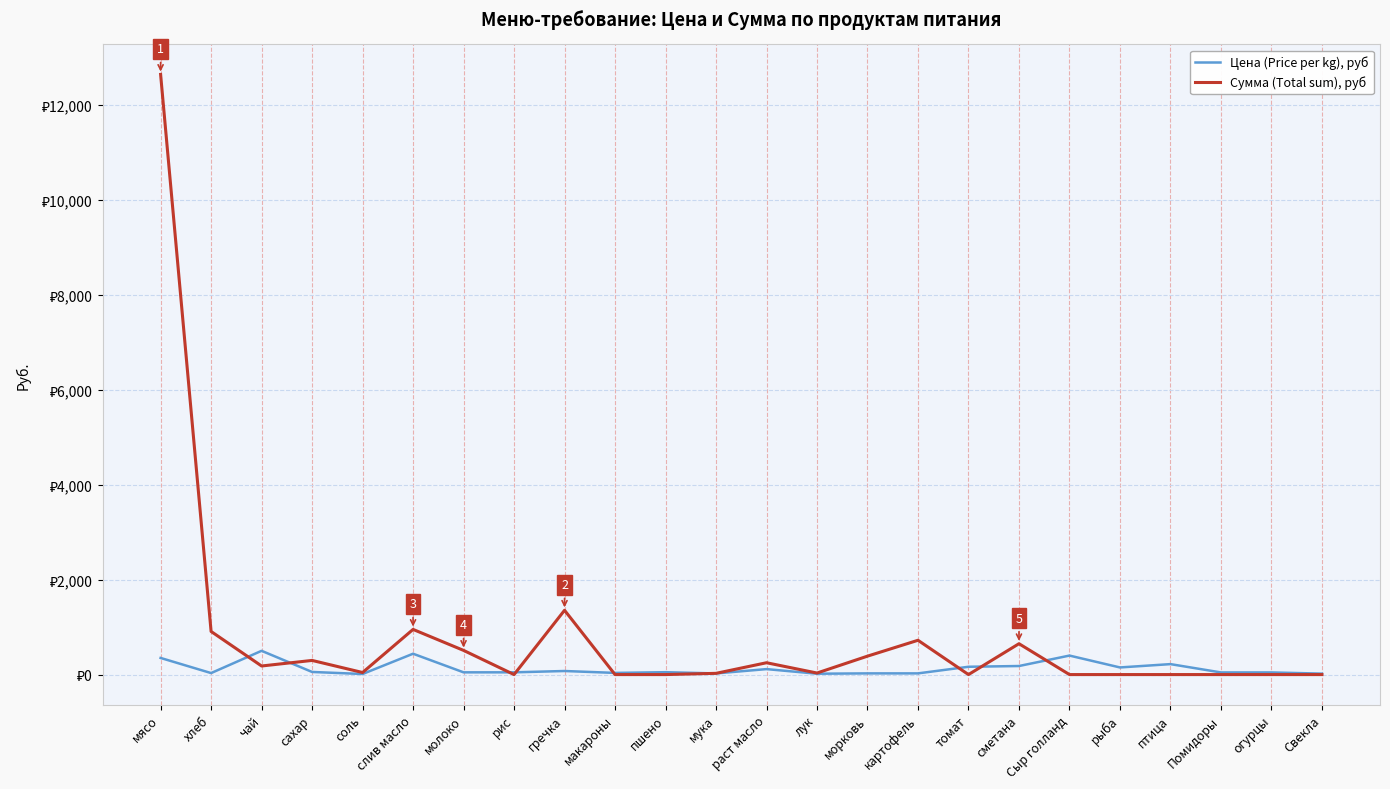

The value of Цена (Price per kg), руб at Сыр голланд is 96.5. True or false?

False